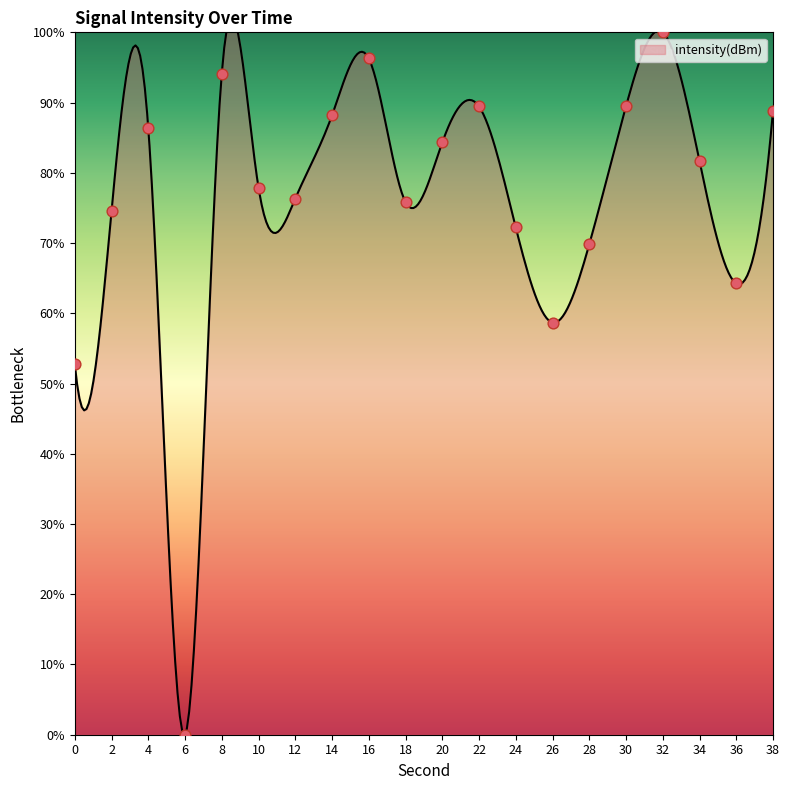

Which has a higher value, 32 or 28?

32